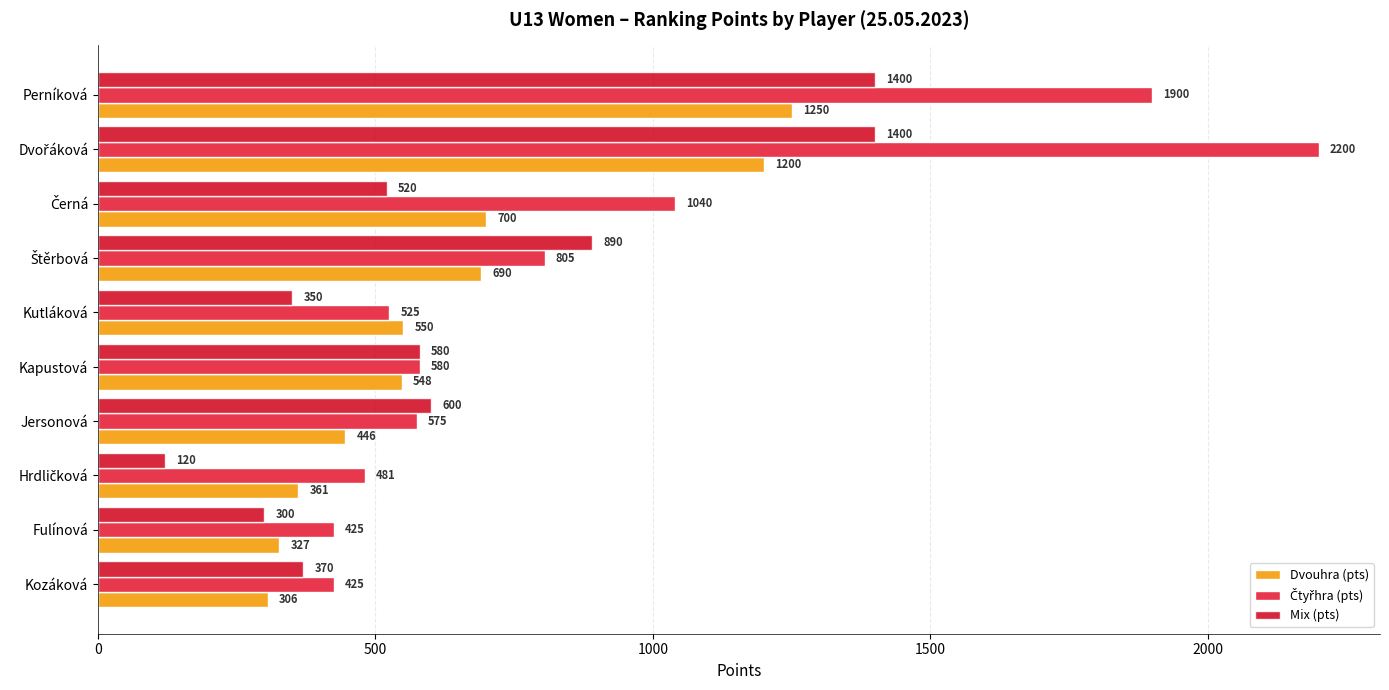

What is the average value of the Dvouhra (pts) series?

638